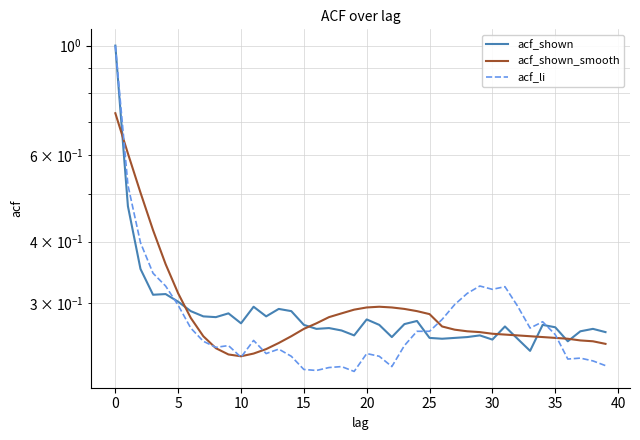

What is the maximum value shown in the chart?

1.0